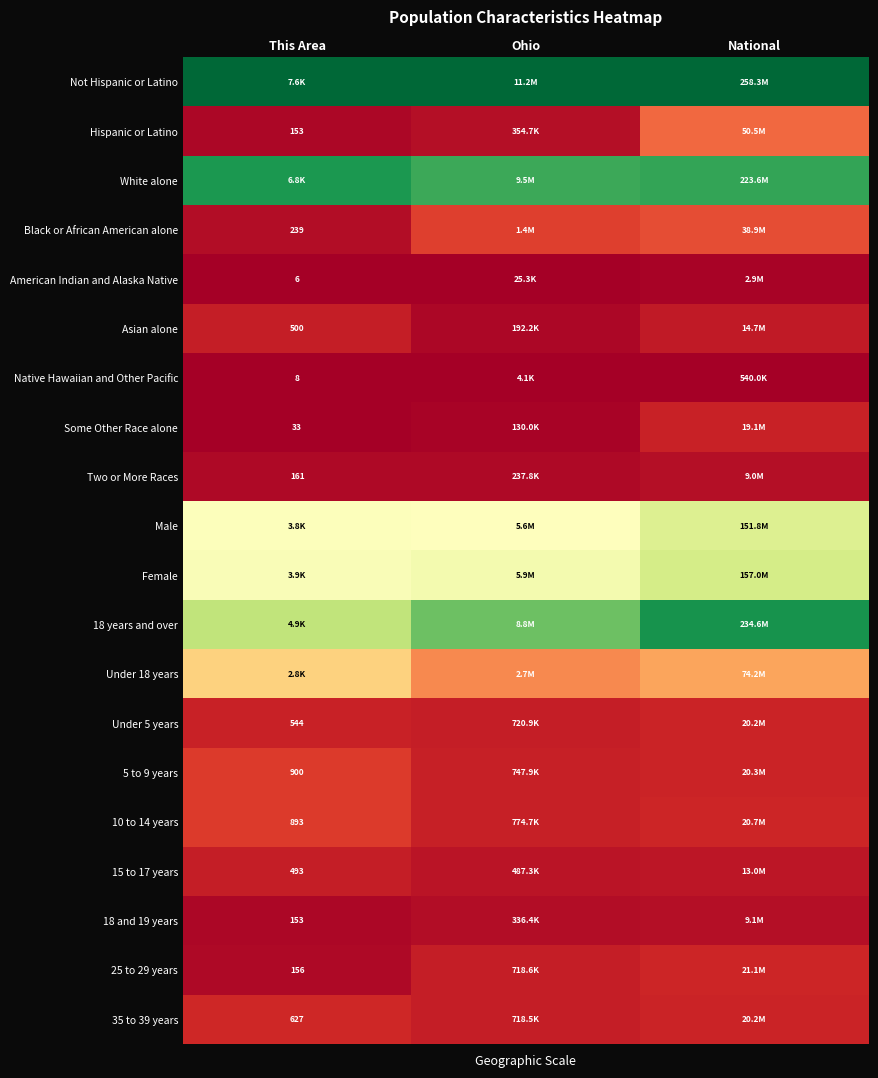

Is the value of Male at This Area greater than the value of Not Hispanic or Latino at This Area?

No